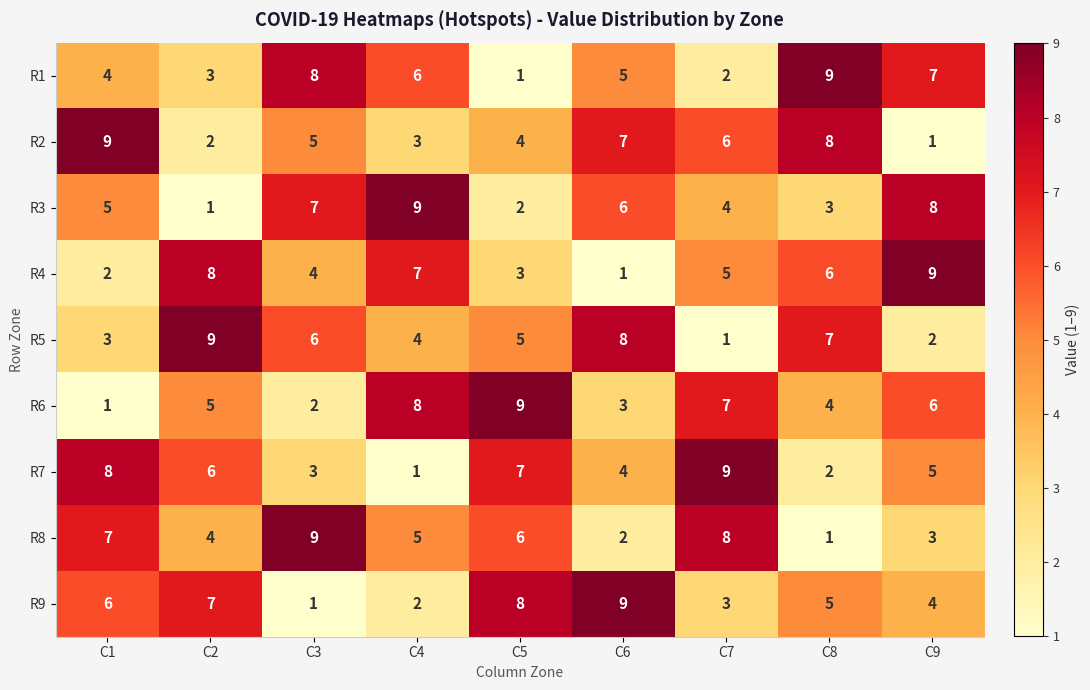

What is the greatest value displayed?

9